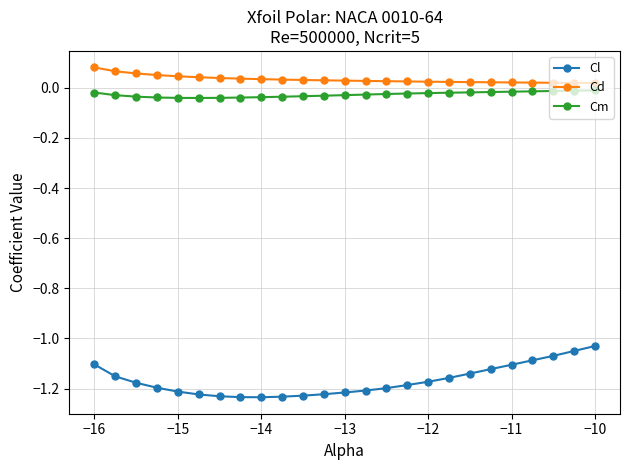

Count the number of data series in this chart.

3